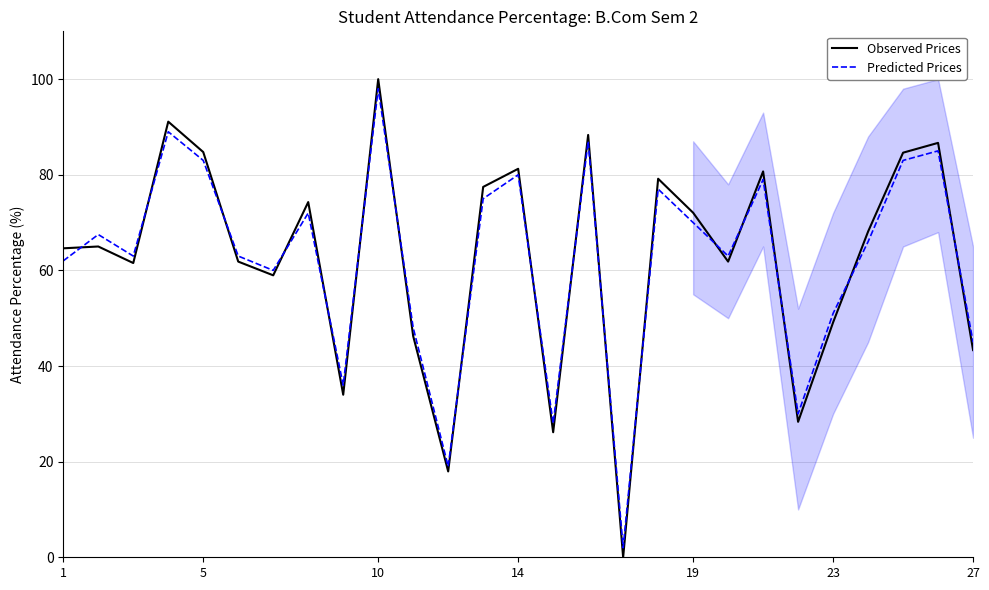

Which series has the largest range (max minus min)?

Observed Prices